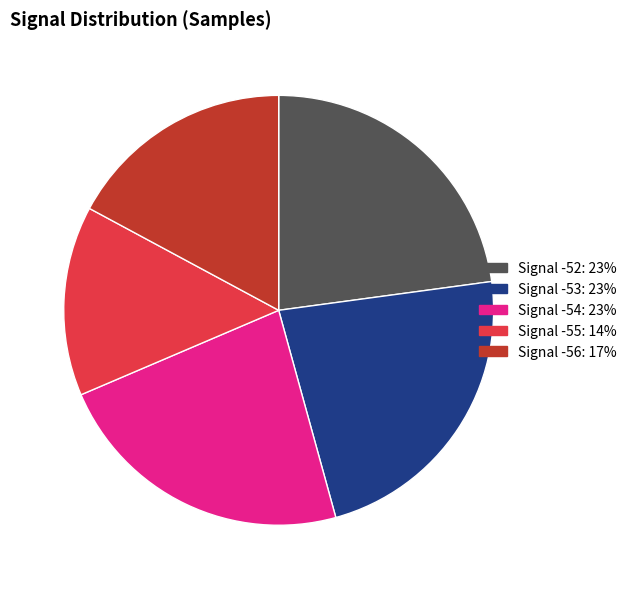

How many segments does this pie chart have?

5